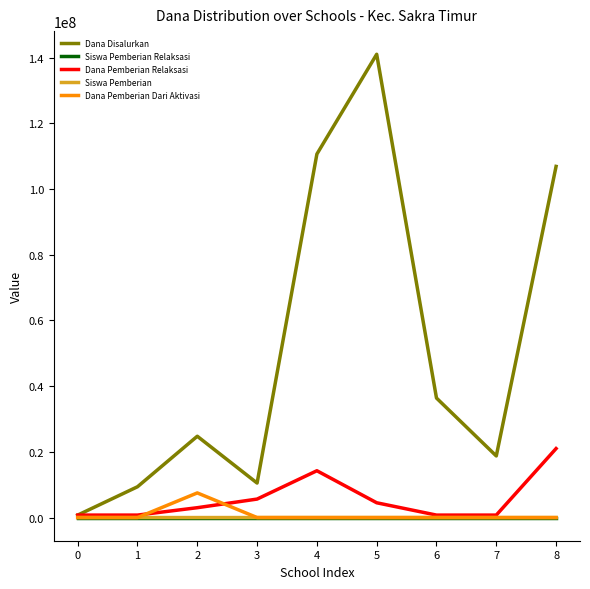

Which series changed the most between 3 and 8?

Dana Disalurkan